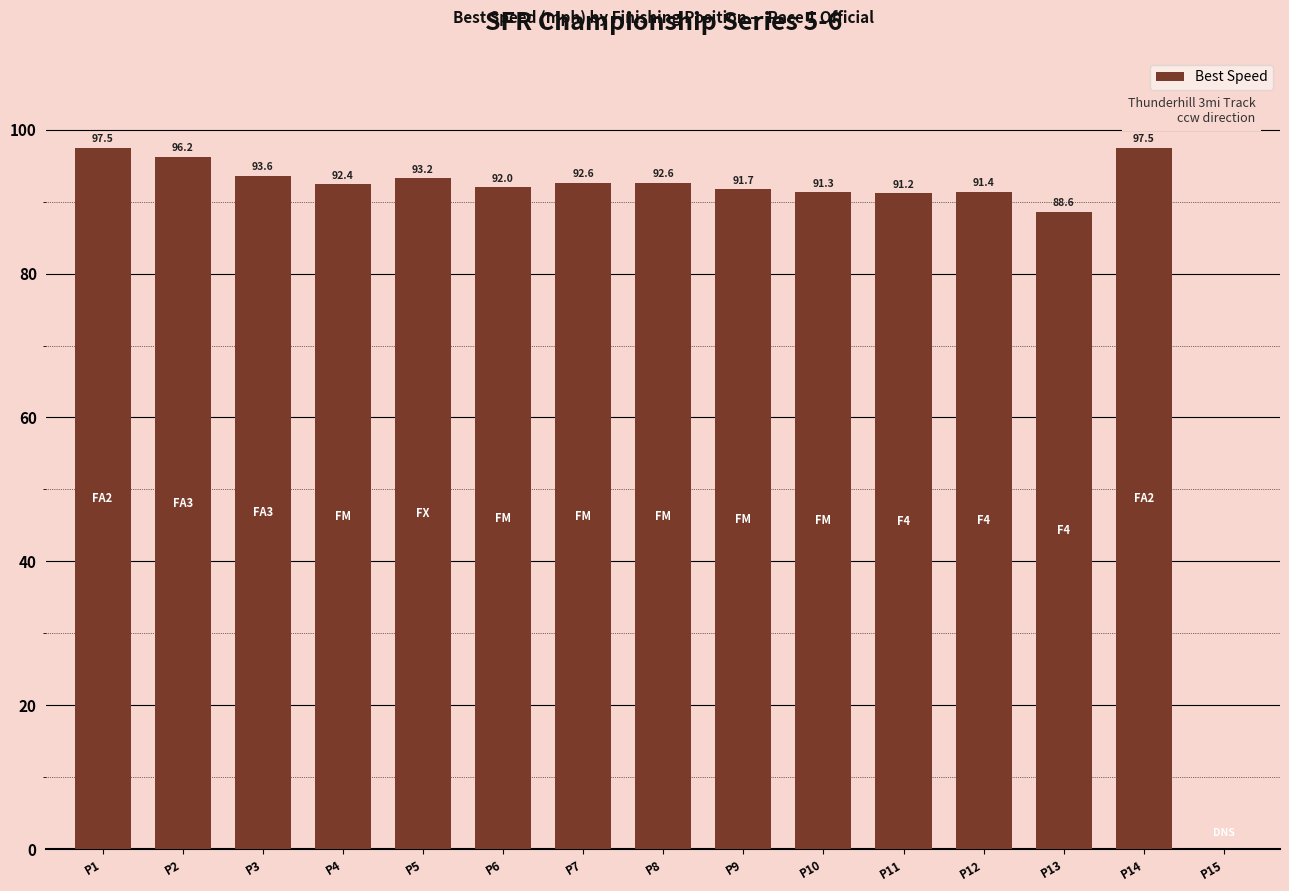

What is the sum of the values at P3 and P1?

191.1